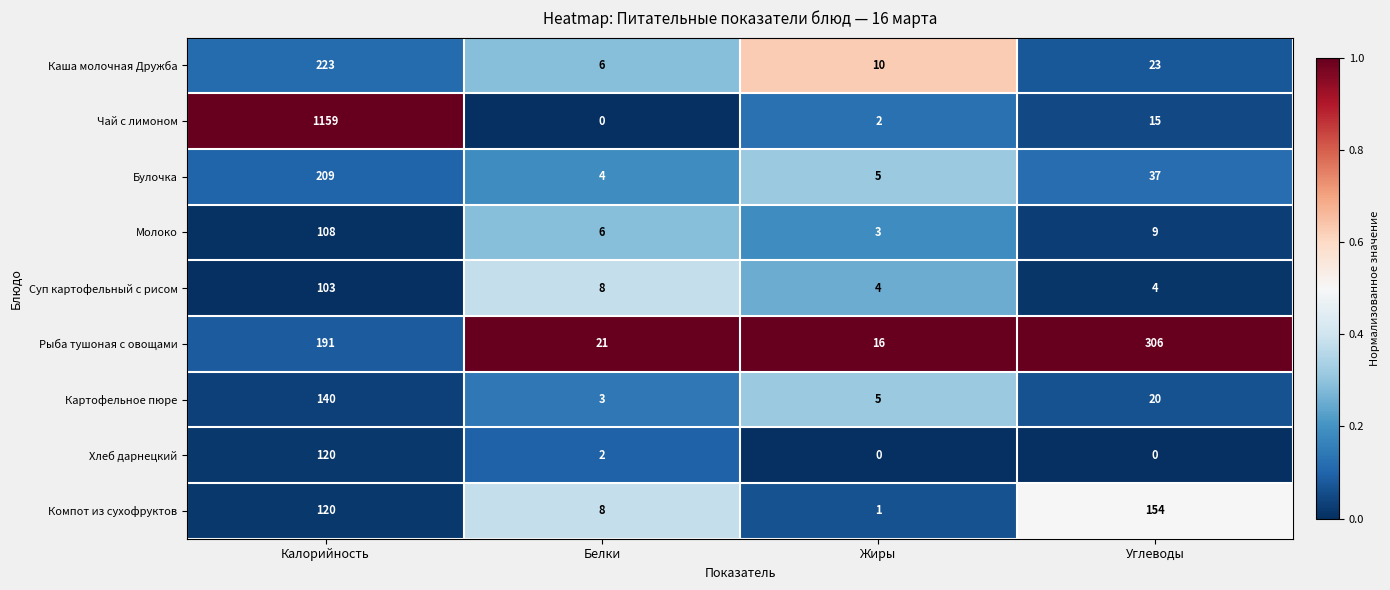

What is the spread (max minus min) of values at Белки?

21